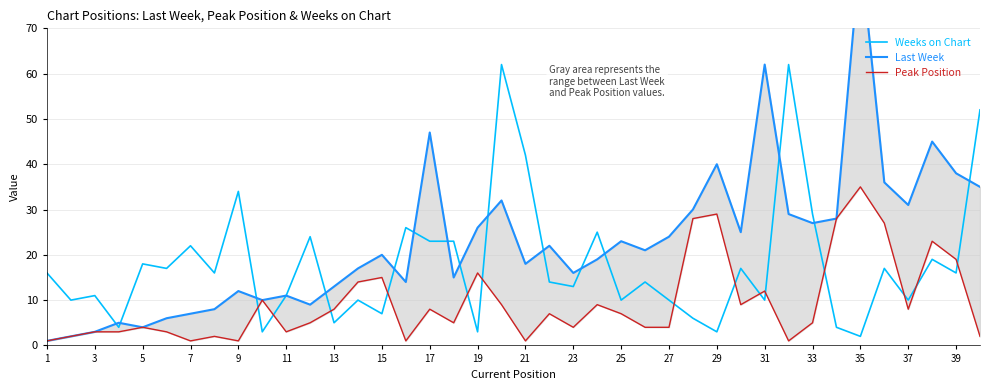

Is it true that Weeks on Chart equals 16 at 31?

False